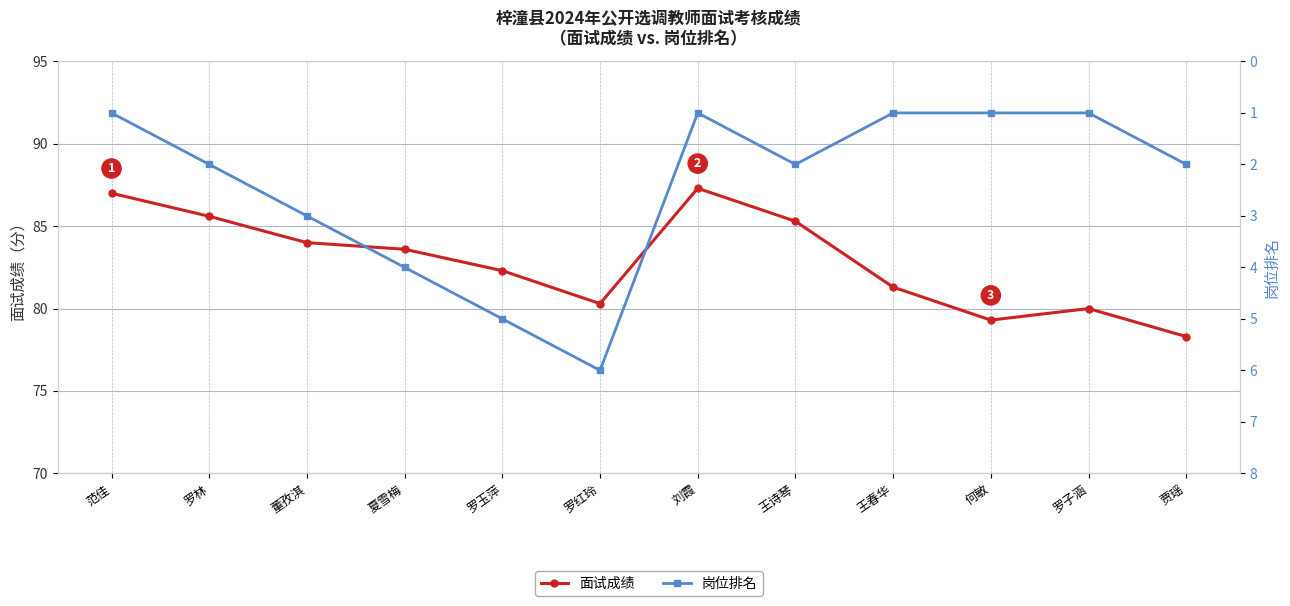

What is the label of the 7th point from the right?

罗红玲